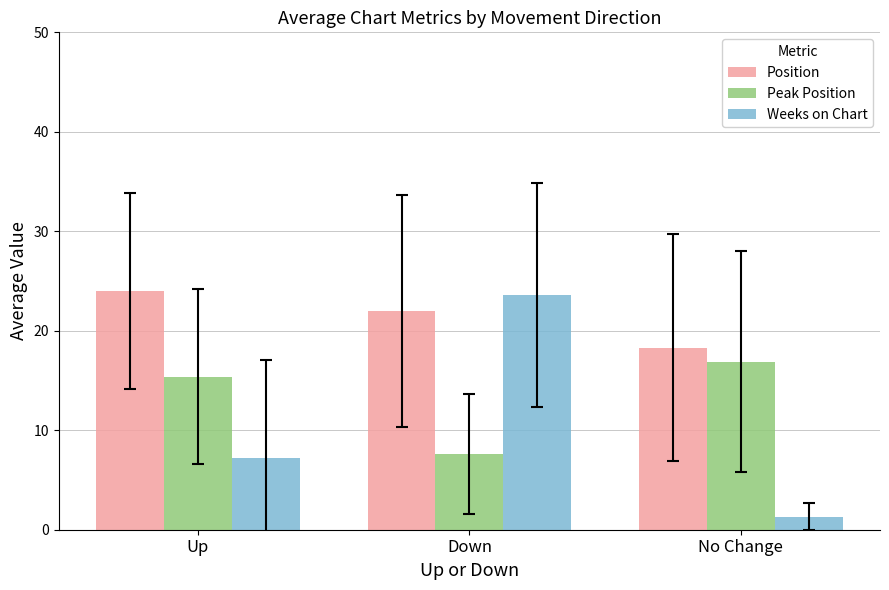

True or false: Position has a value of 31.6 at Up.

False